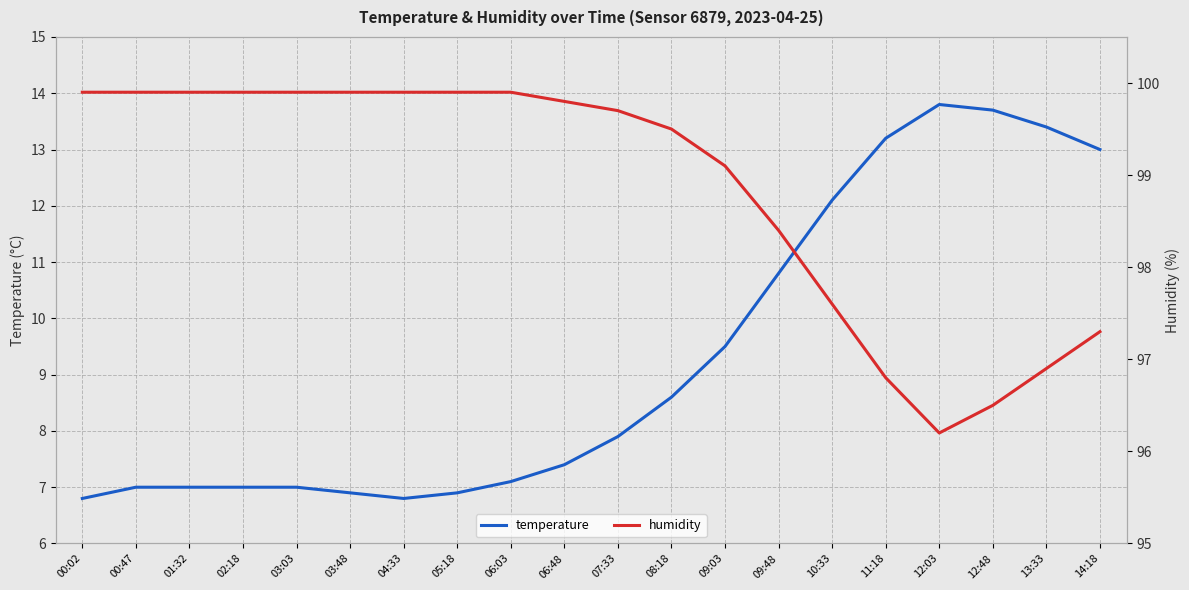

Which category has the highest value across all series?

00:02